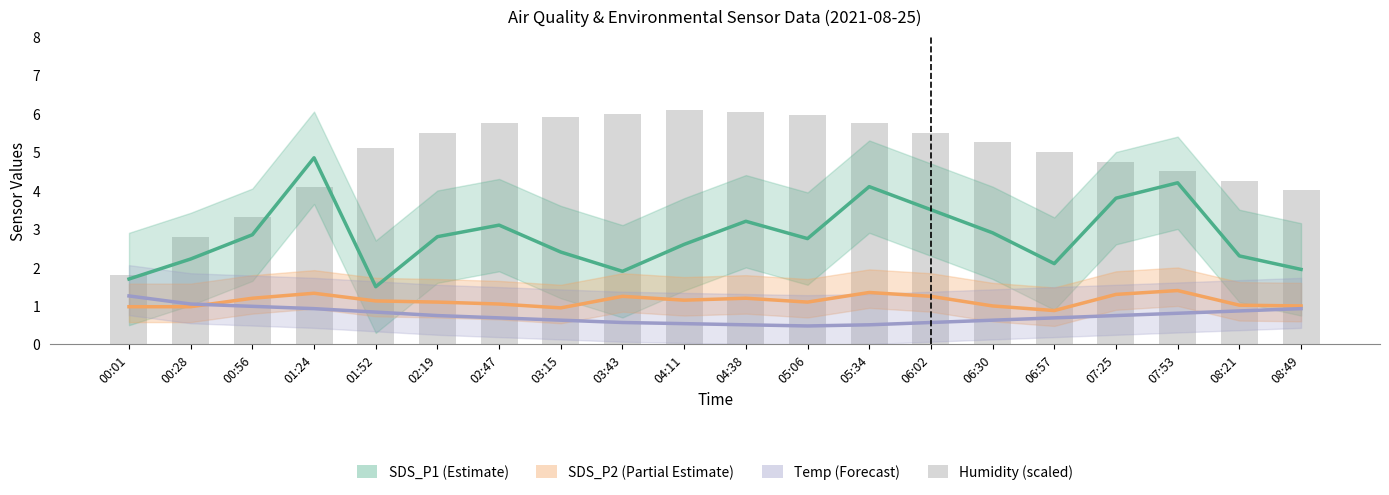

Read the SDS_P1 value at 06:30.

2.9